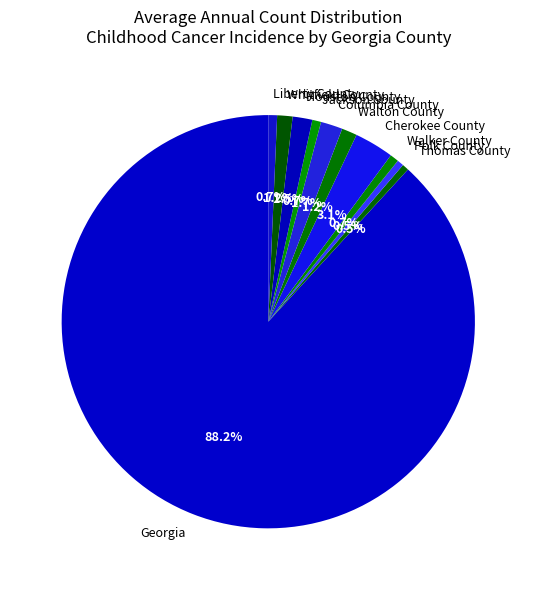

To the nearest percent, what is the difference between the largest and smallest slice percentages?

88%